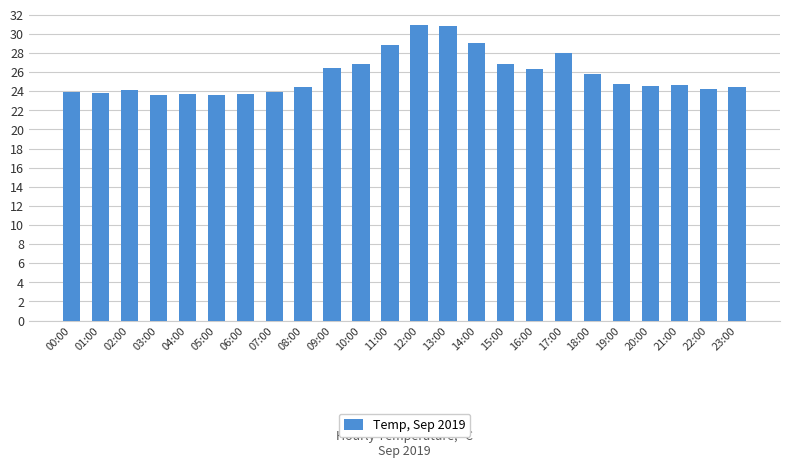

What is the maximum value shown in the chart?

30.9